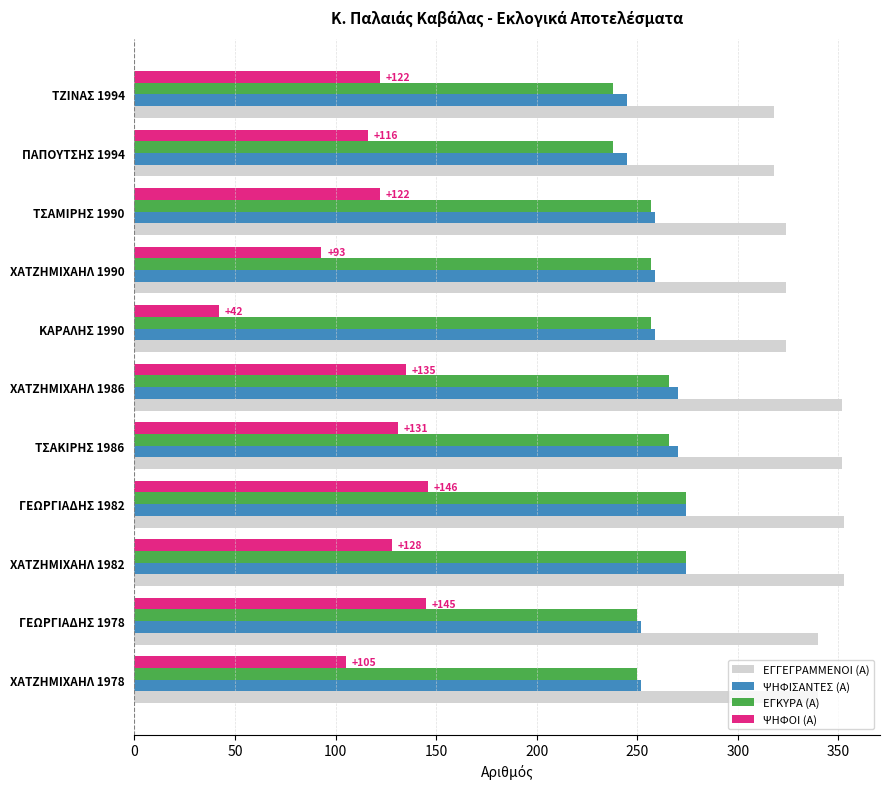

Which series has the widest spread of values?

ΨΗΦΟΙ (Α)